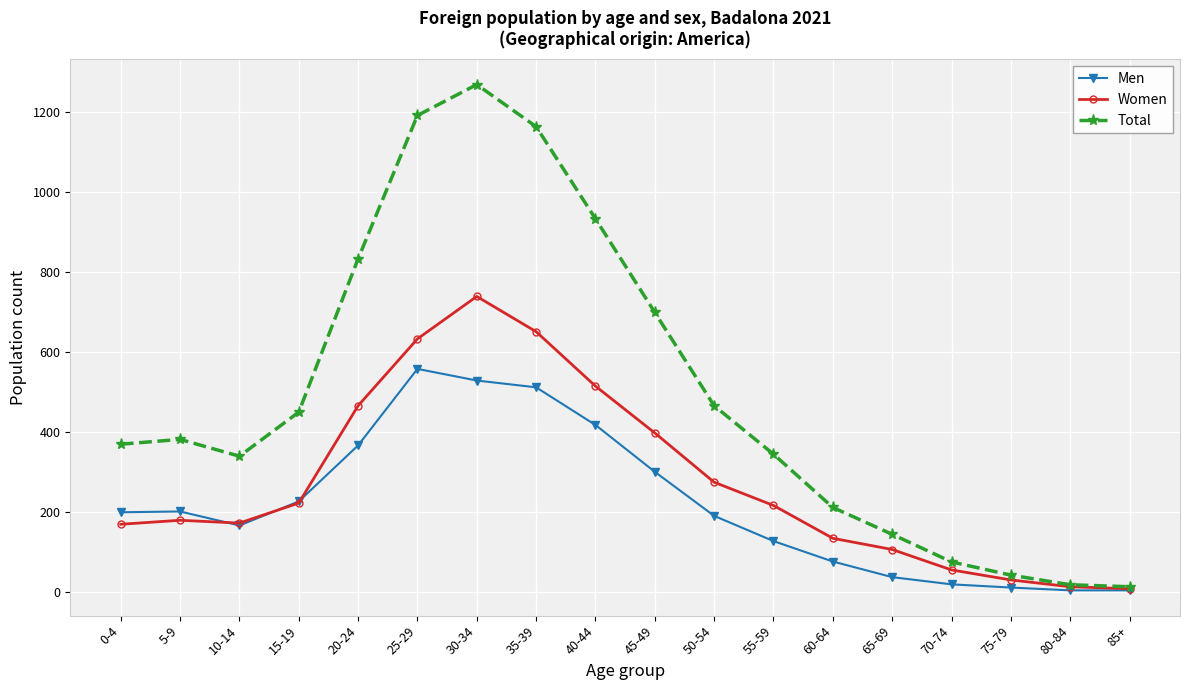

What is the smallest value displayed?

5